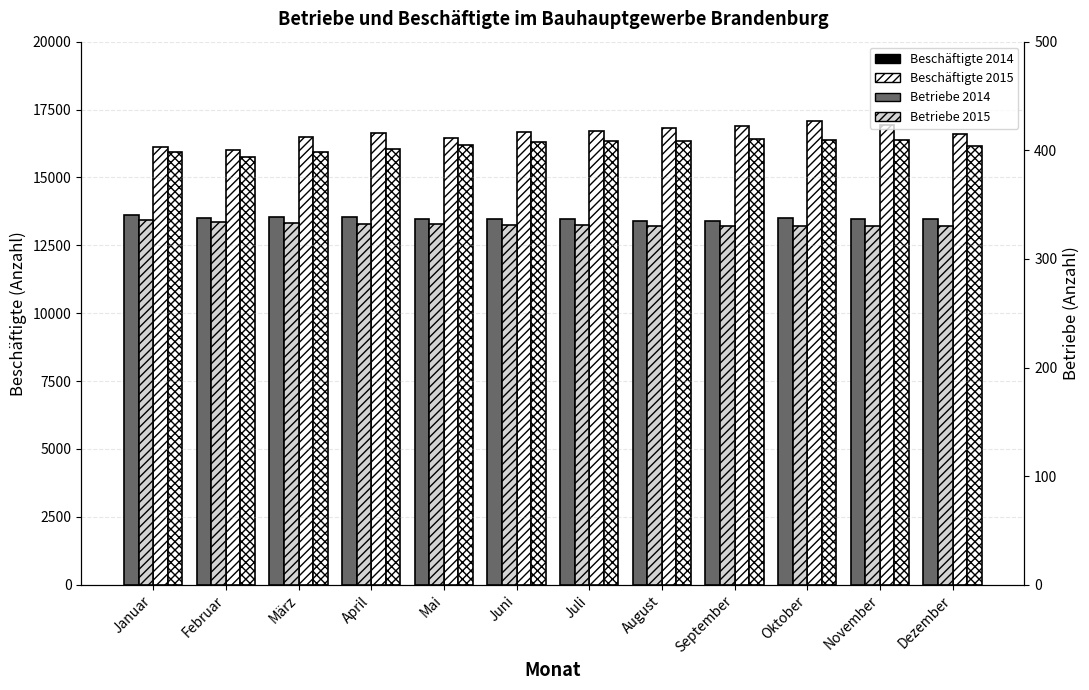

Where is Betriebe 2014 nearest to the value 337?

Mai